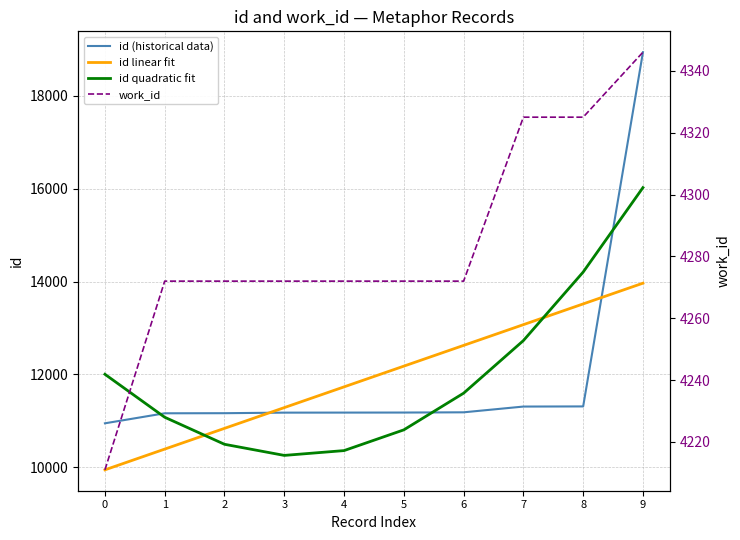

What is the difference between the maximum and minimum values in the id linear fit series?

4022.0